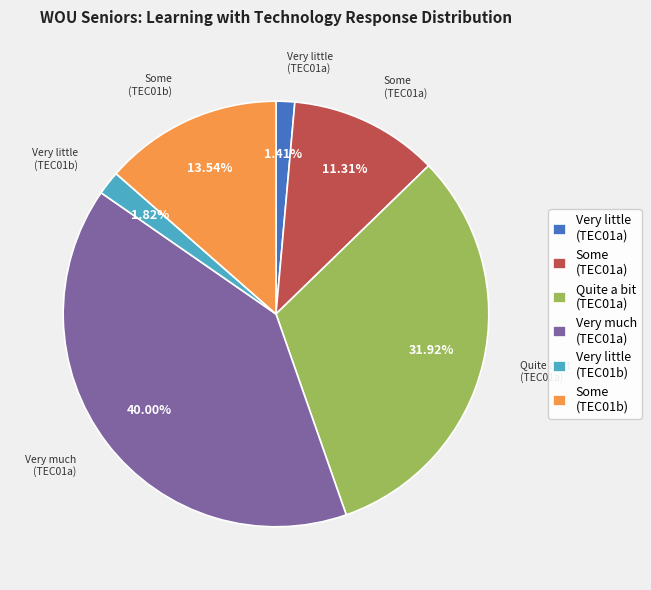

How many segments does this pie chart have?

6